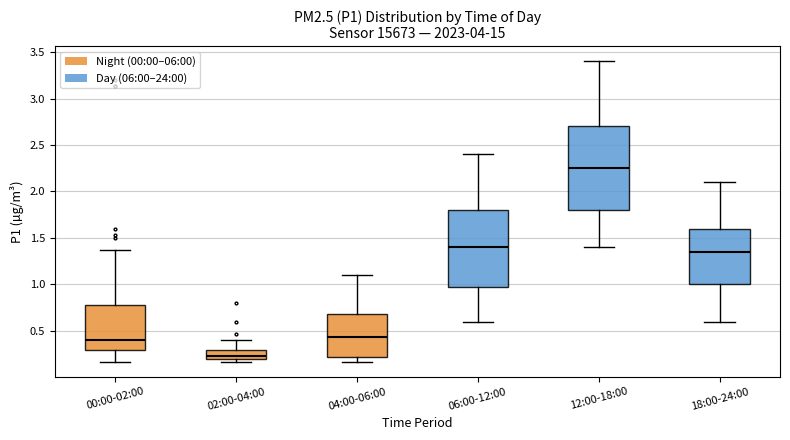

Comparing the boxes themselves (not the whiskers), which one is the tallest?

12:00-18:00